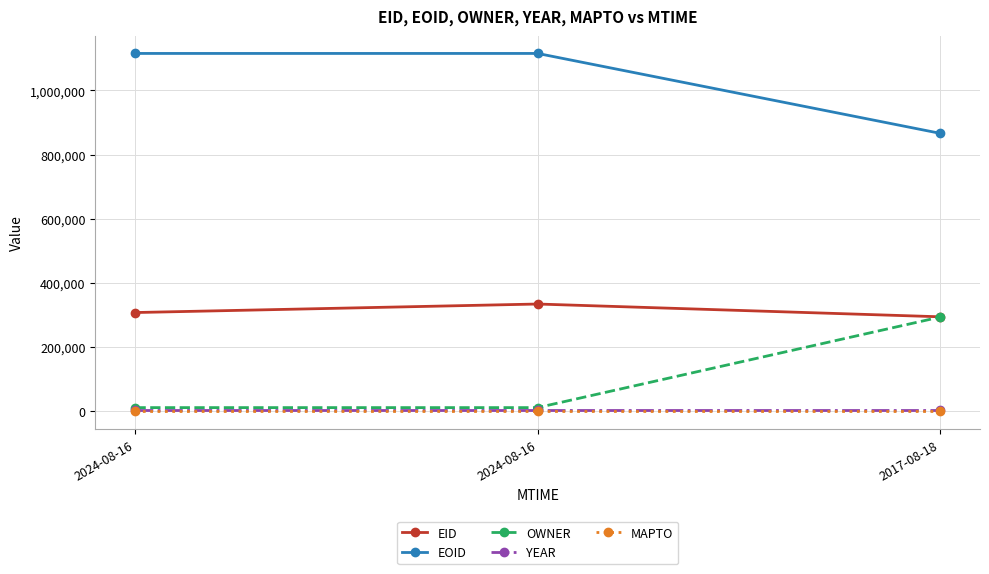

Between 2024-08-16 and 2024-08-16, which is larger?

2024-08-16